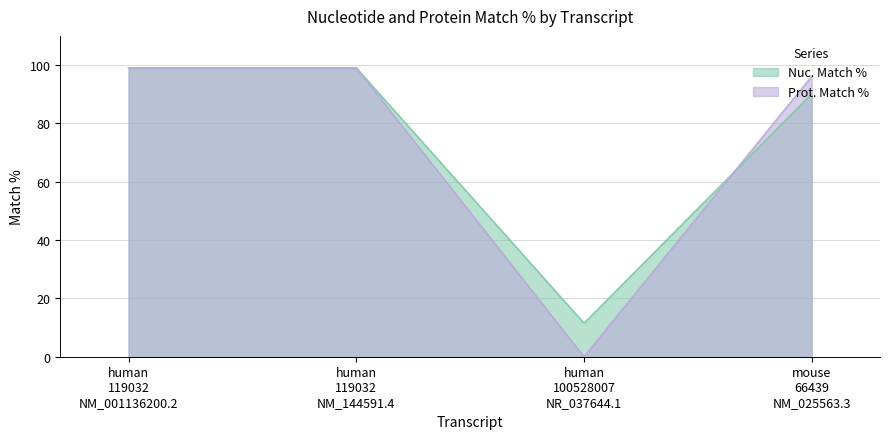

True or false: Nuc. Match % has more than 1 points higher than both neighbors.

False